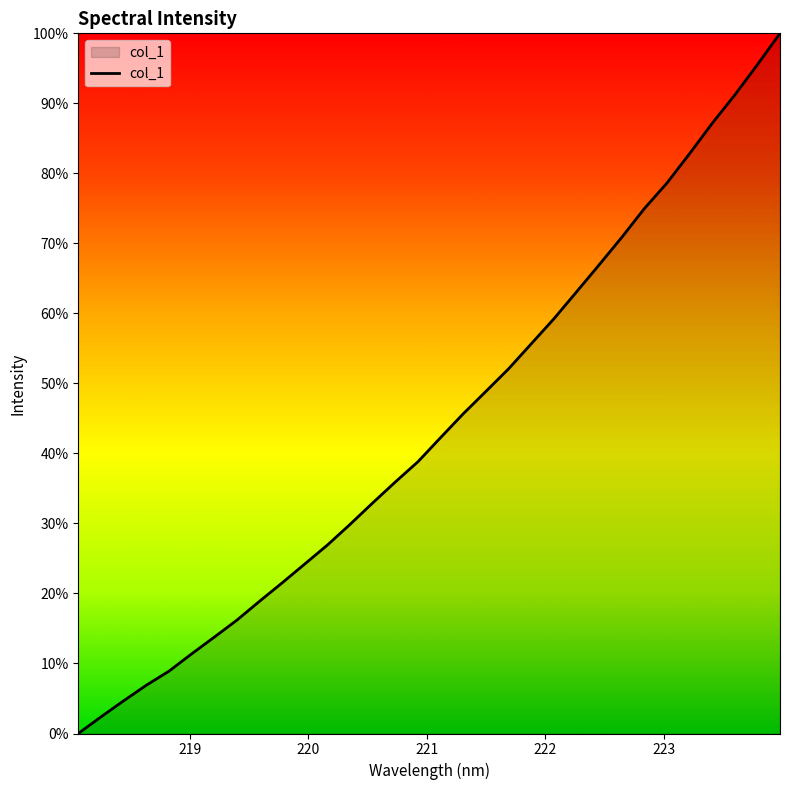

Does the chart display data point markers on the line(s)?

No